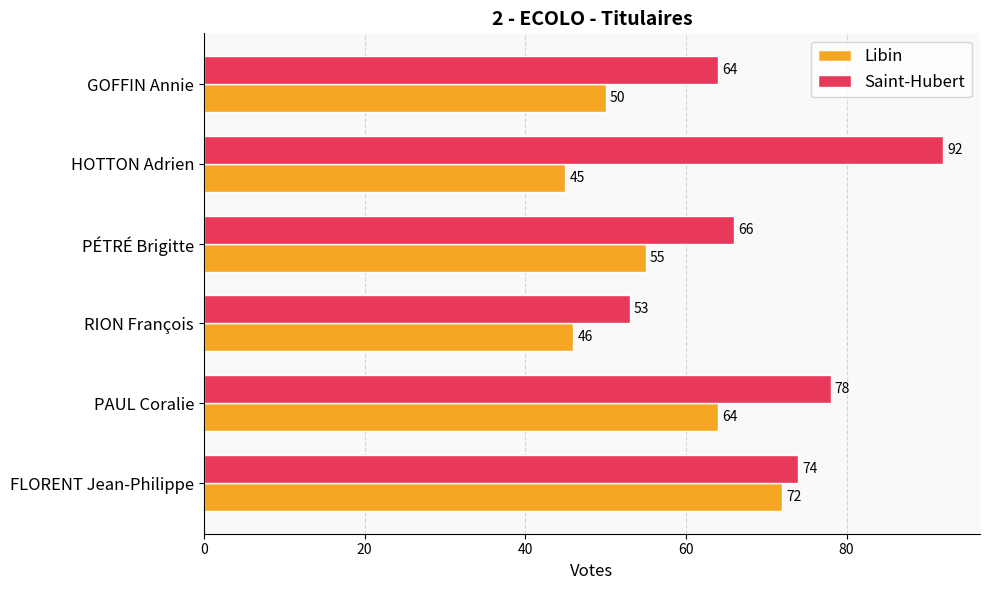

Is it true that Libin equals 45 at HOTTON Adrien?

True